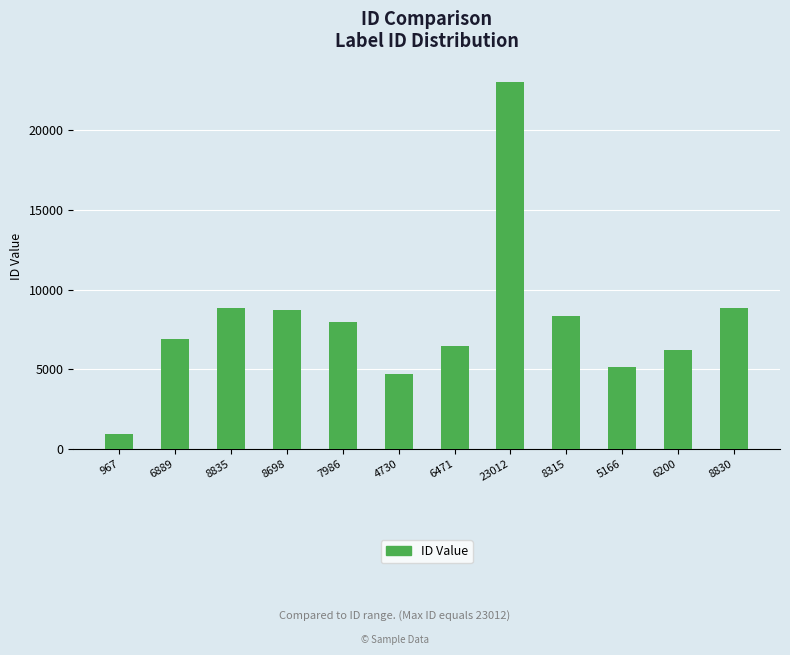

Between 6889 and 5166, which is larger?

6889